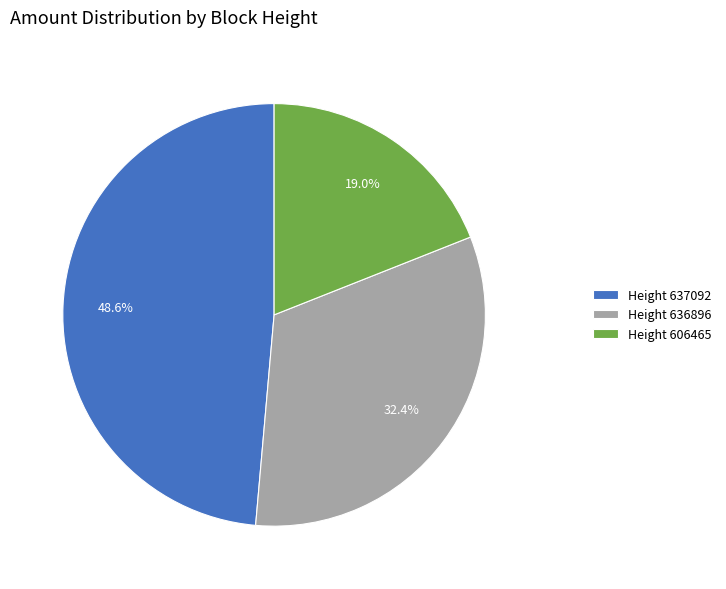

Is the sum of Height 637092 and Height 606465 greater than half?

Yes